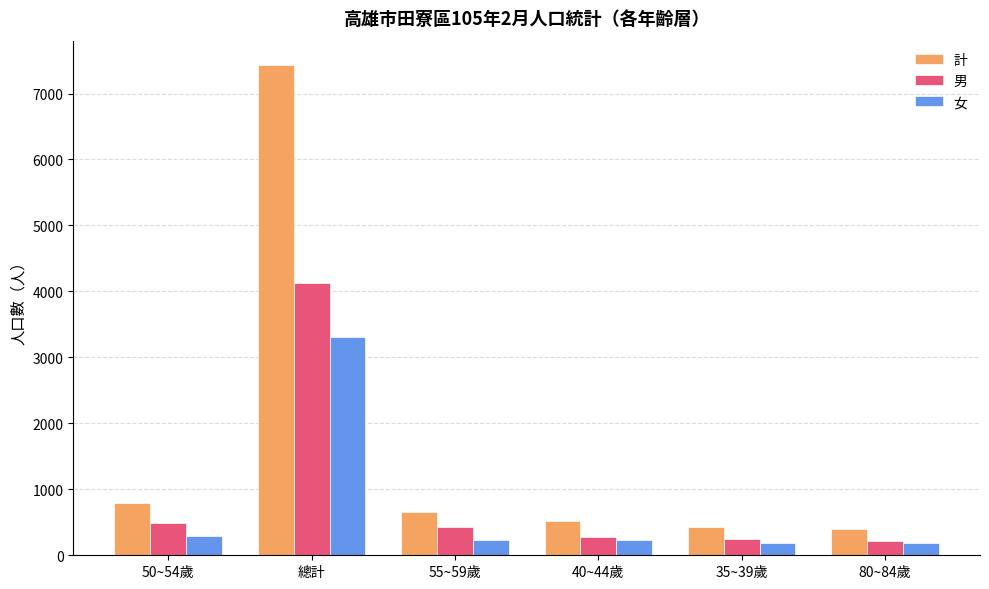

What is the total value across all series at 35~39歲?

872